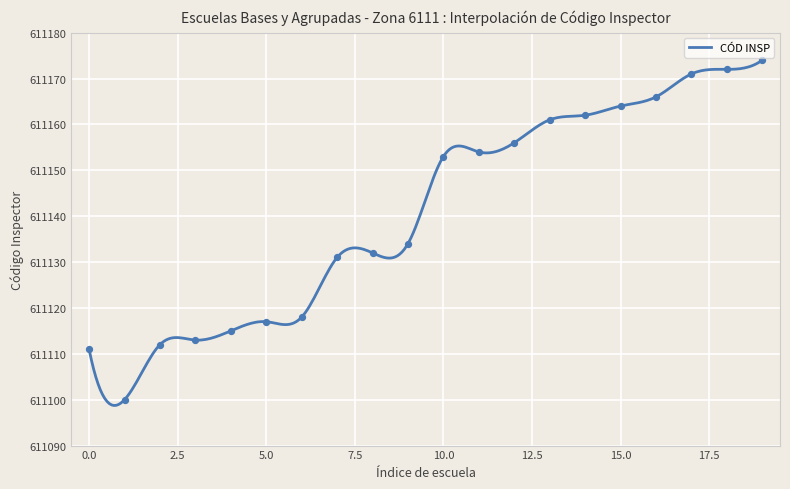

What is the change in value from 5 to 10?

+36